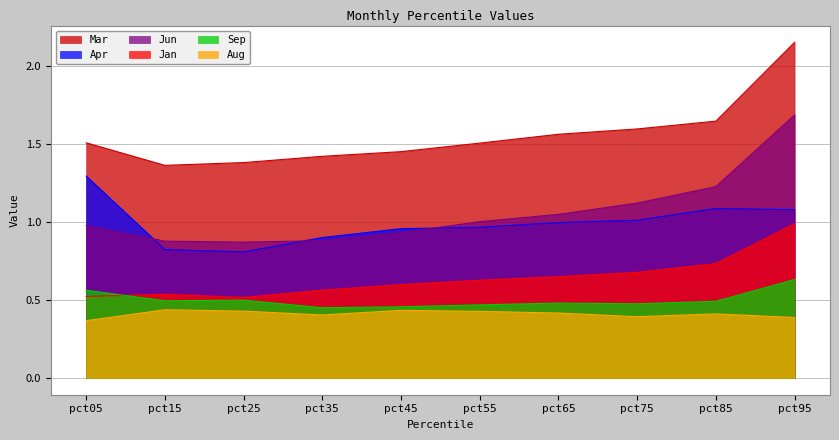

At which label is Jan closest to 0?

pct25